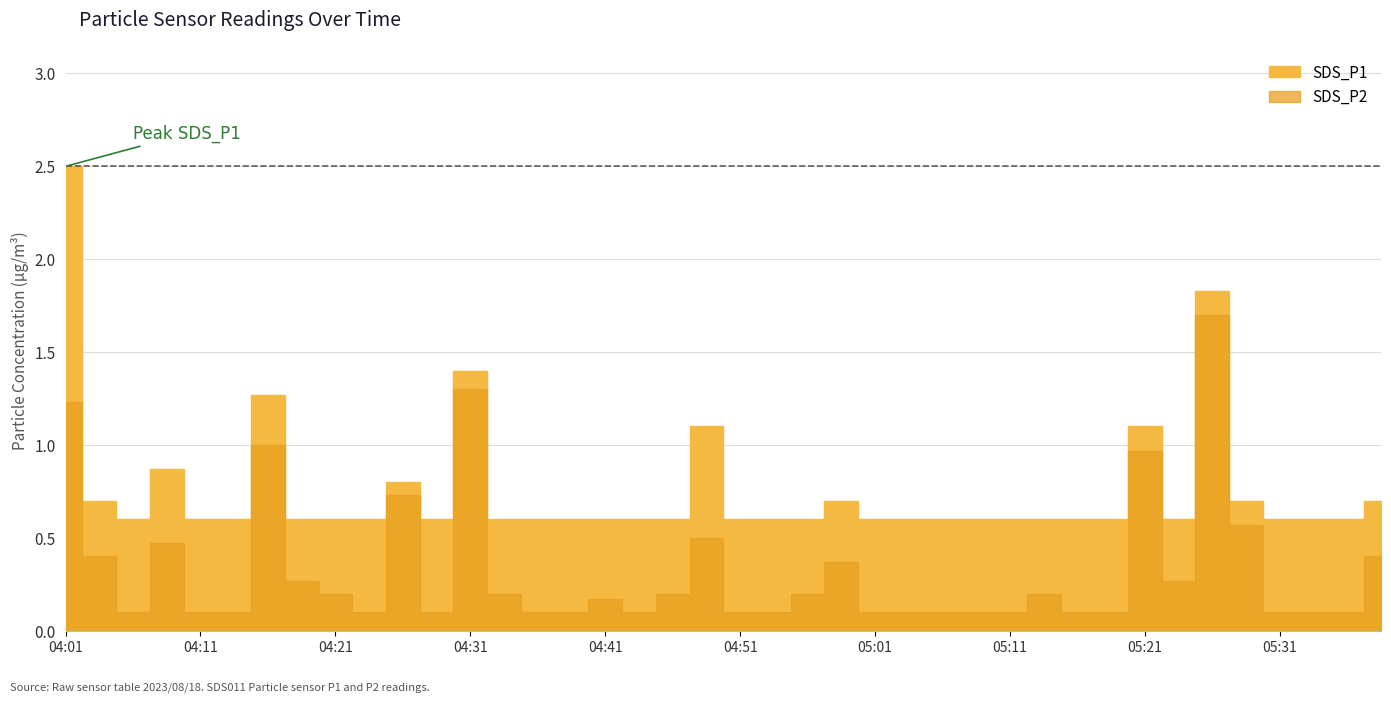

What is the total value across all series at 04:16?

2.3